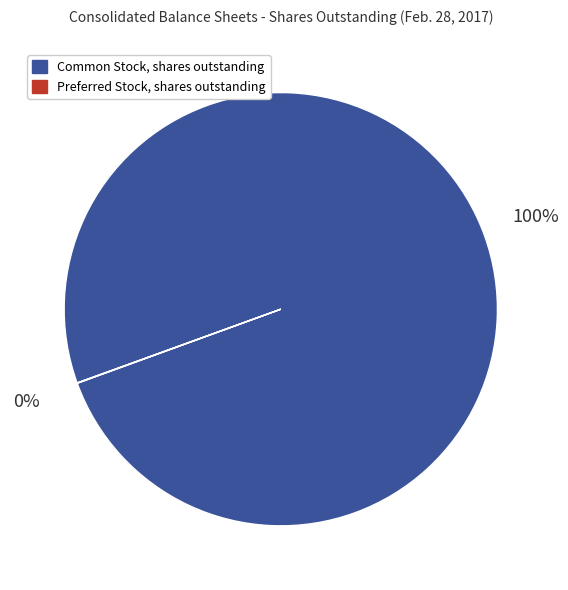

To the nearest percent, what portion does Common Stock, shares outstanding represent?

100%